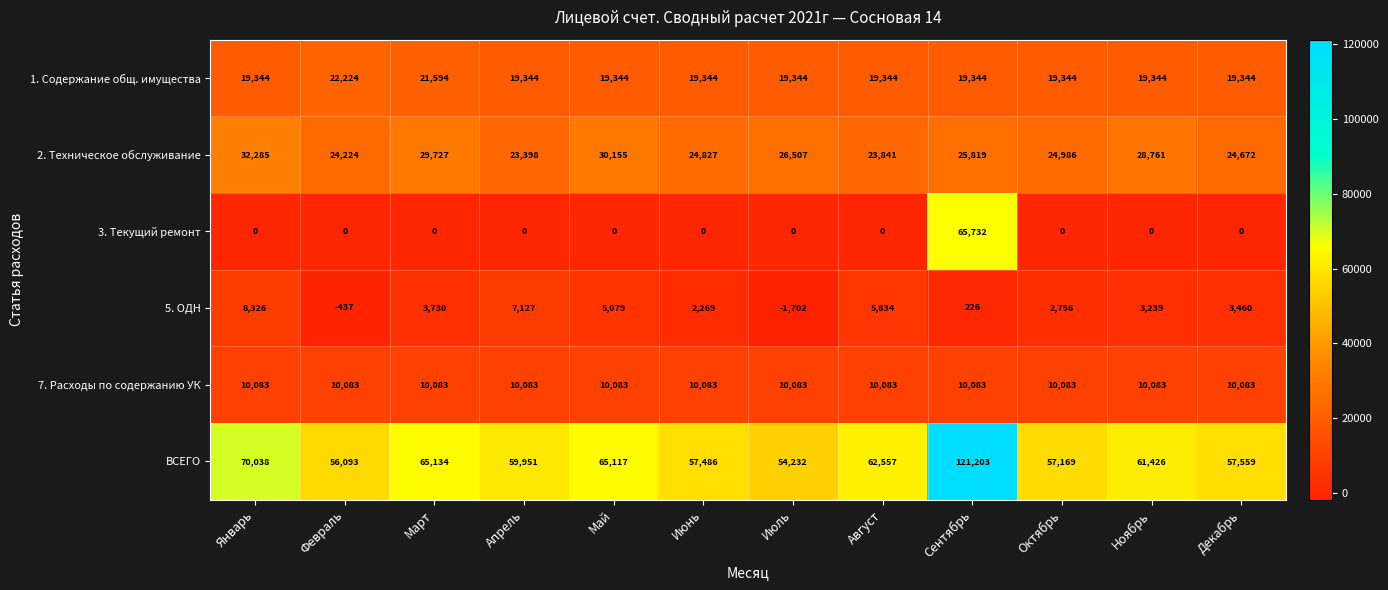

Between Июль and Ноябрь, which series saw the biggest shift?

ВСЕГО